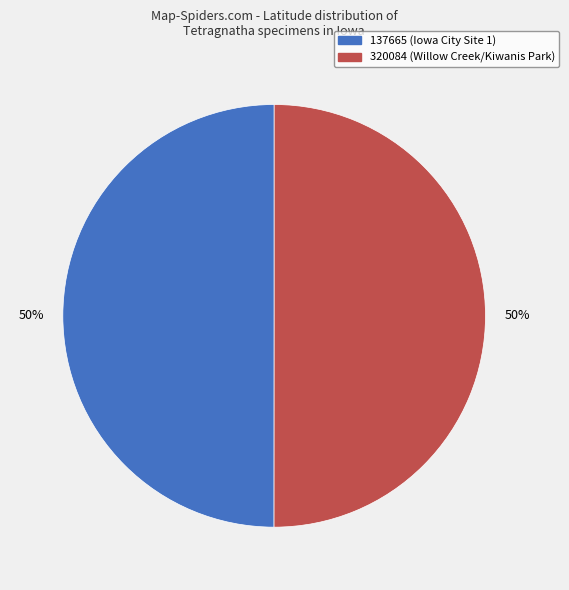

What is the ratio of the value at 320084 to the value at 137665?

1.0